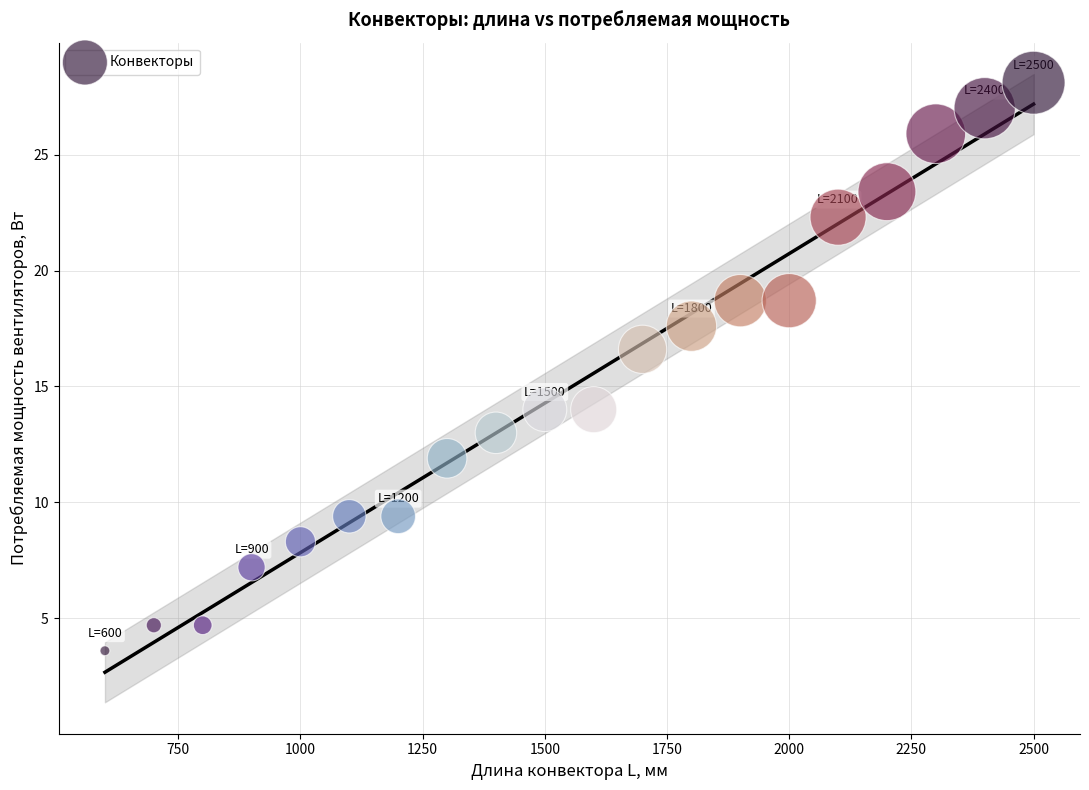

What is the range of X values (max minus min)?

1900.0